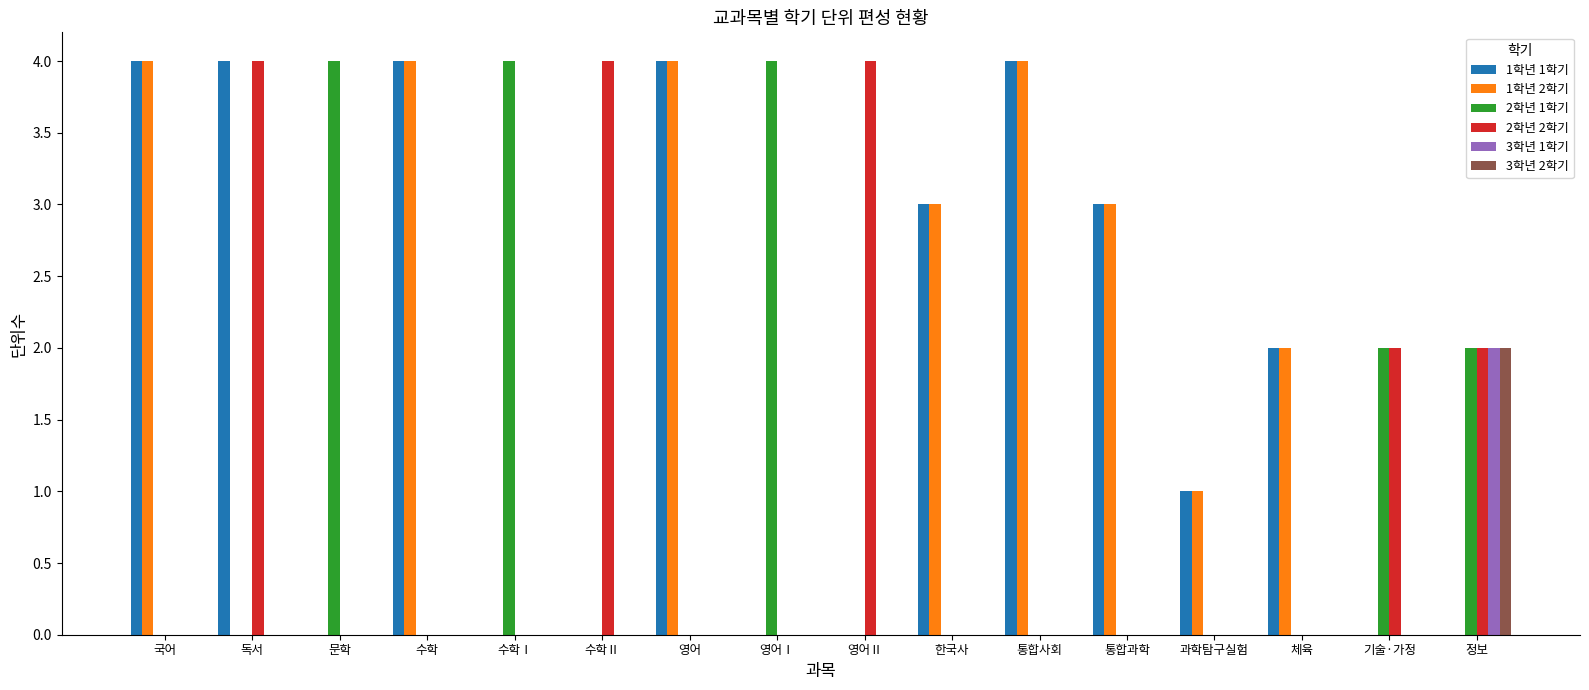

How many groups of bars are there?

16